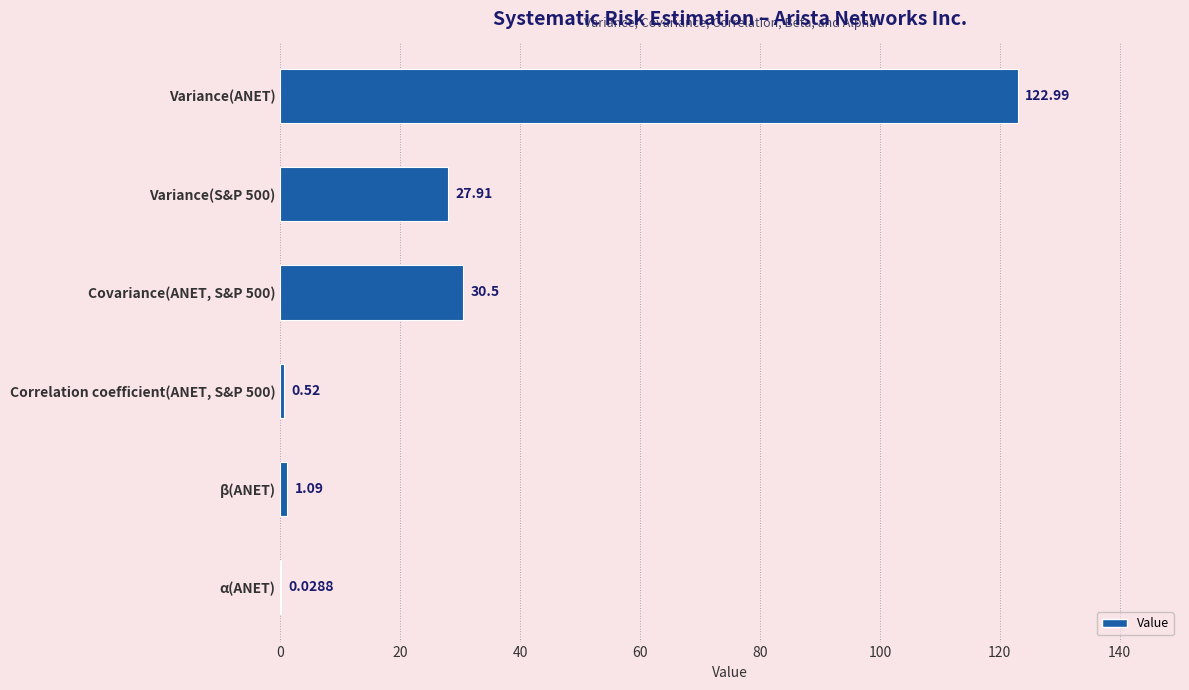

What is the sum of all values?

183.0